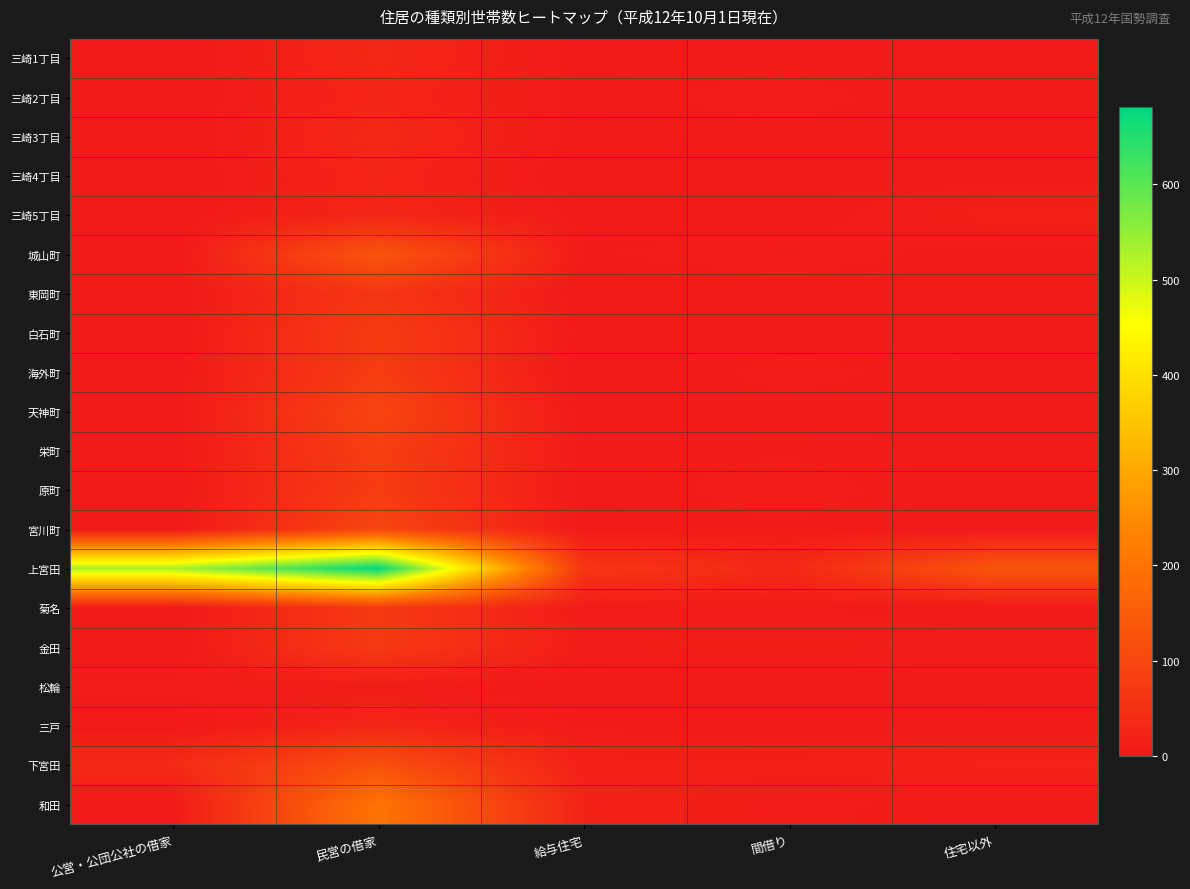

Reading left to right, extract all data points from this chart.

三崎1丁目: 公営・公団公社の借家=0	民営の借家=32	給与住宅=3	間借り=4	住宅以外=0
三崎2丁目: 公営・公団公社の借家=0	民営の借家=26	給与住宅=4	間借り=10	住宅以外=0
三崎3丁目: 公営・公団公社の借家=0	民営の借家=34	給与住宅=3	間借り=5	住宅以外=0
三崎4丁目: 公営・公団公社の借家=0	民営の借家=26	給与住宅=1	間借り=2	住宅以外=4
三崎5丁目: 公営・公団公社の借家=0	民営の借家=28	給与住宅=4	間借り=2	住宅以外=17
城山町: 公営・公団公社の借家=0	民営の借家=133	給与住宅=6	間借り=11	住宅以外=3
東岡町: 公営・公団公社の借家=0	民営の借家=64	給与住宅=0	間借り=3	住宅以外=0
白石町: 公営・公団公社の借家=0	民営の借家=77	給与住宅=3	間借り=3	住宅以外=4
海外町: 公営・公団公社の借家=0	民営の借家=78	給与住宅=0	間借り=9	住宅以外=3
天神町: 公営・公団公社の借家=0	民営の借家=96	給与住宅=2	間借り=5	住宅以外=1
栄町: 公営・公団公社の借家=0	民営の借家=83	給与住宅=5	間借り=6	住宅以外=2
原町: 公営・公団公社の借家=0	民営の借家=77	給与住宅=3	間借り=10	住宅以外=1
宮川町: 公営・公団公社の借家=0	民営の借家=99	給与住宅=3	間借り=6	住宅以外=1
上宮田: 公営・公団公社の借家=528	民営の借家=681	給与住宅=65	間借り=32	住宅以外=135
菊名: 公営・公団公社の借家=0	民営の借家=72	給与住宅=7	間借り=8	住宅以外=1
金田: 公営・公団公社の借家=0	民営の借家=73	給与住宅=11	間借り=12	住宅以外=11
松輪: 公営・公団公社の借家=8	民営の借家=9	給与住宅=1	間借り=2	住宅以外=5
三戸: 公営・公団公社の借家=0	民営の借家=27	給与住宅=5	間借り=2	住宅以外=3
下宮田: 公営・公団公社の借家=37	民営の借家=123	給与住宅=17	間借り=17	住宅以外=22
和田: 公営・公団公社の借家=0	民営の借家=202	給与住宅=21	間借り=8	住宅以外=4